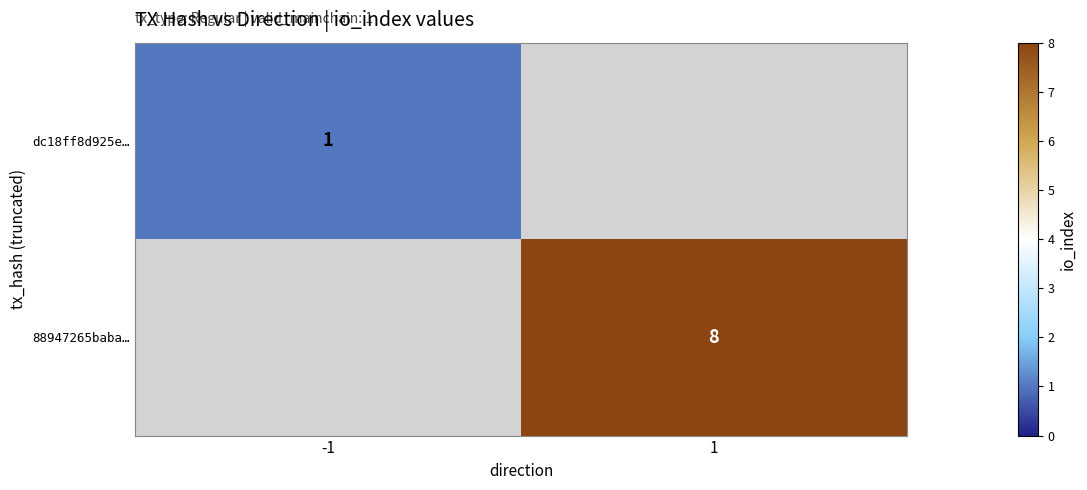

At how many categories does at least one series exceed 6?

1